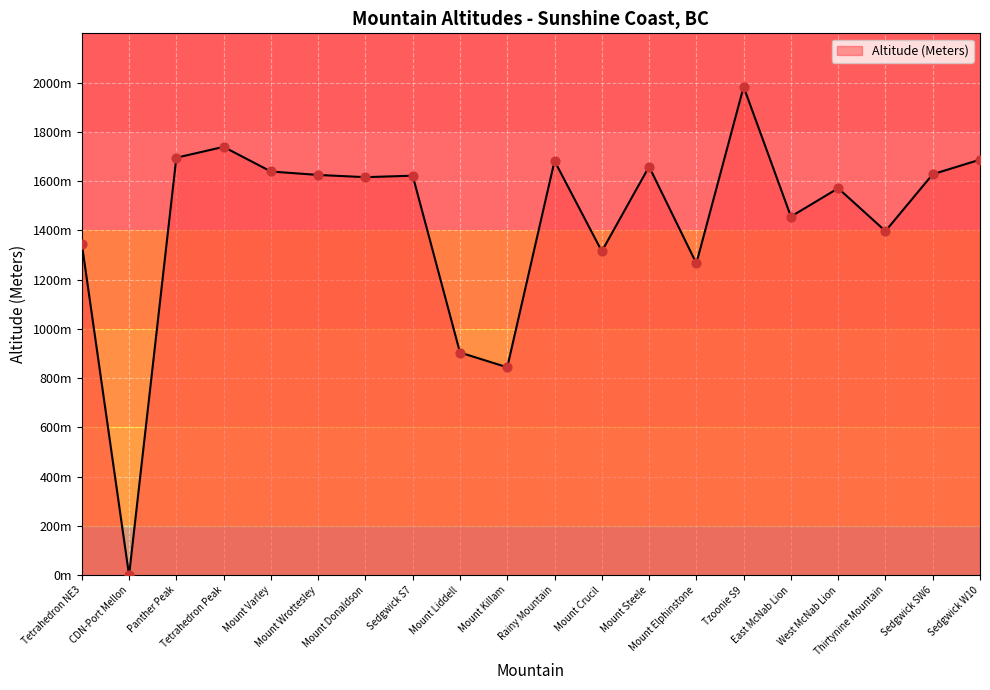

What is the ratio of the value at East McNab Lion to the value at Rainy Mountain?

0.9